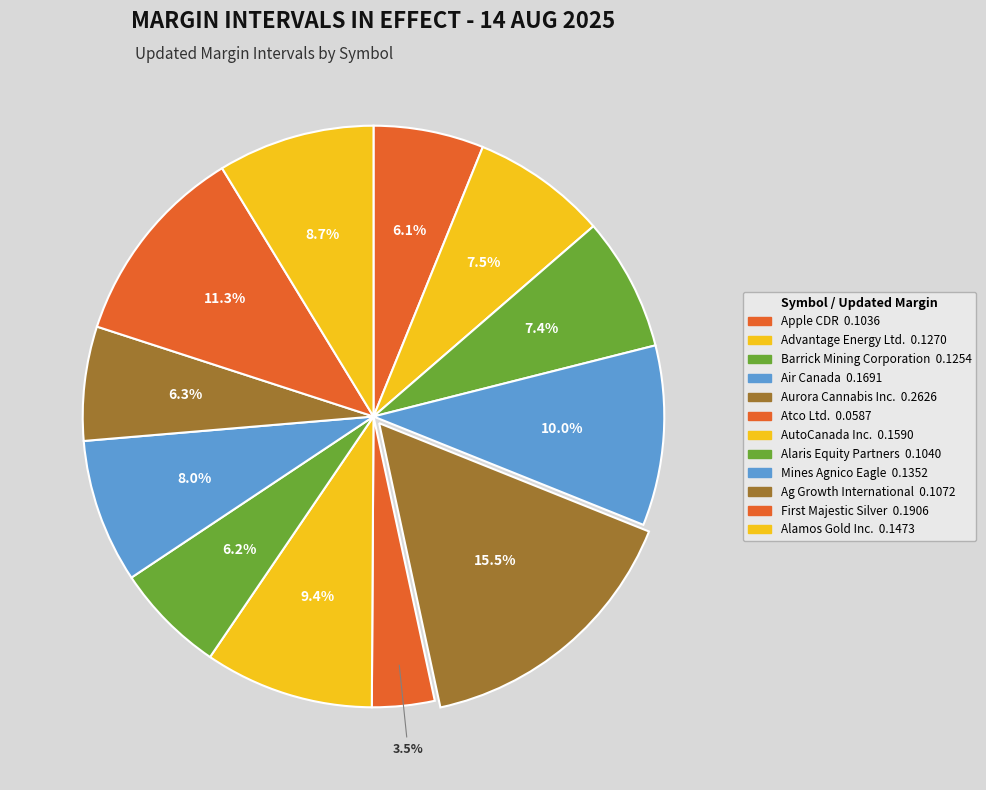

Which category has the biggest portion of the pie?

Aurora Cannabis Inc.